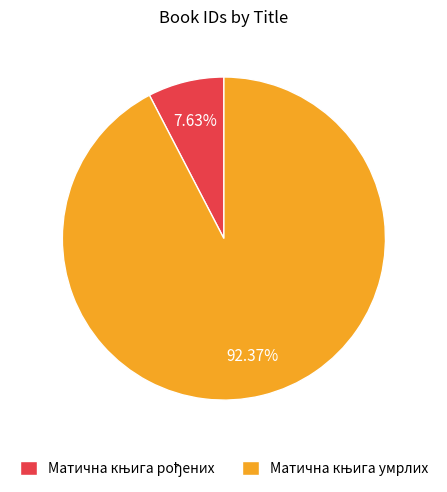

Is there any slice that represents more than half of the pie?

Yes